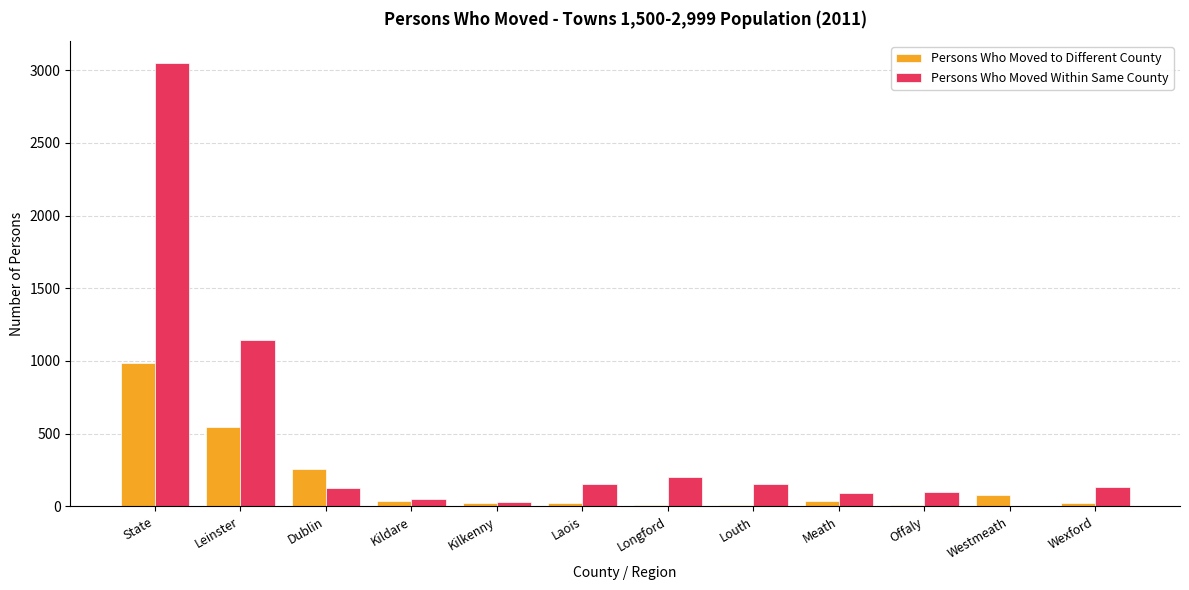

True or false: Persons Who Moved Within Same County has a value of 80 at Longford.

False